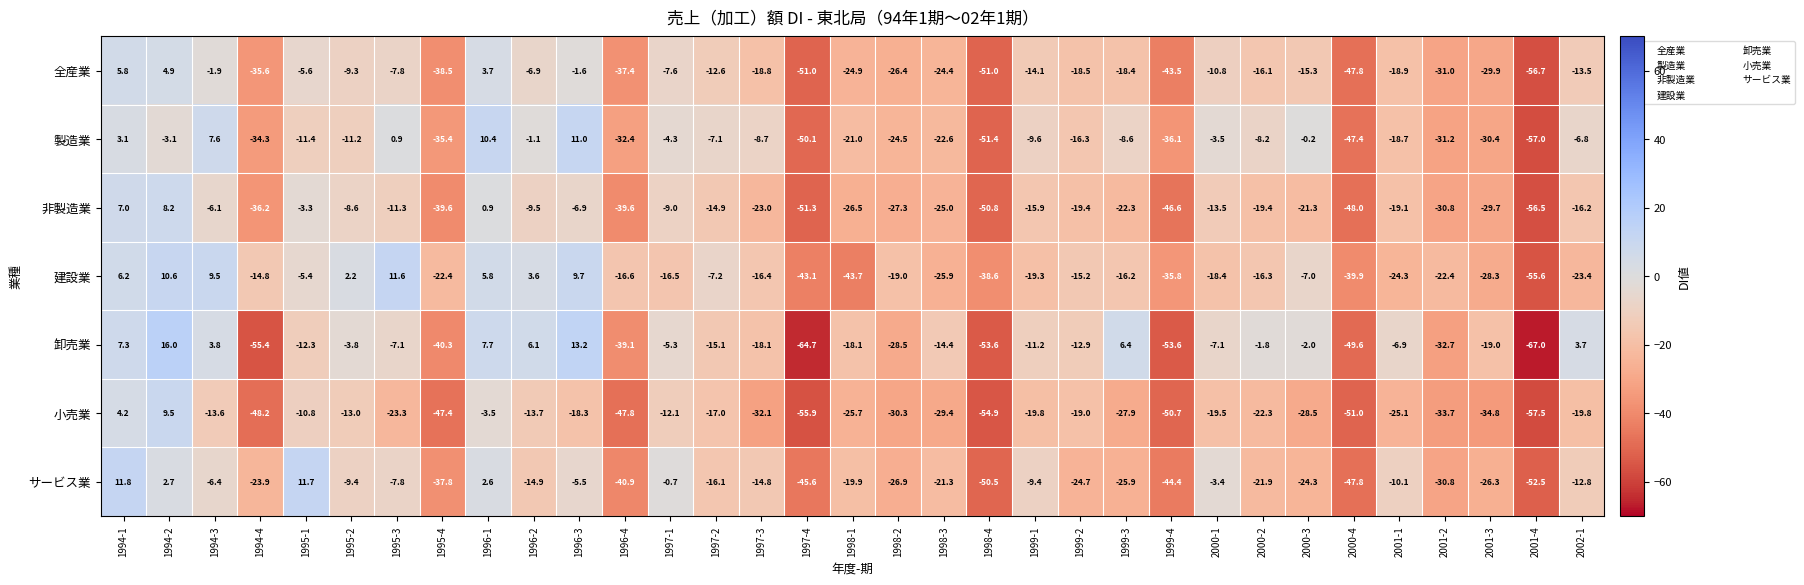

Rank the series at 2001-1 from lowest to highest value.

小売業, 建設業, 非製造業, 全産業, 製造業, サービス業, 卸売業